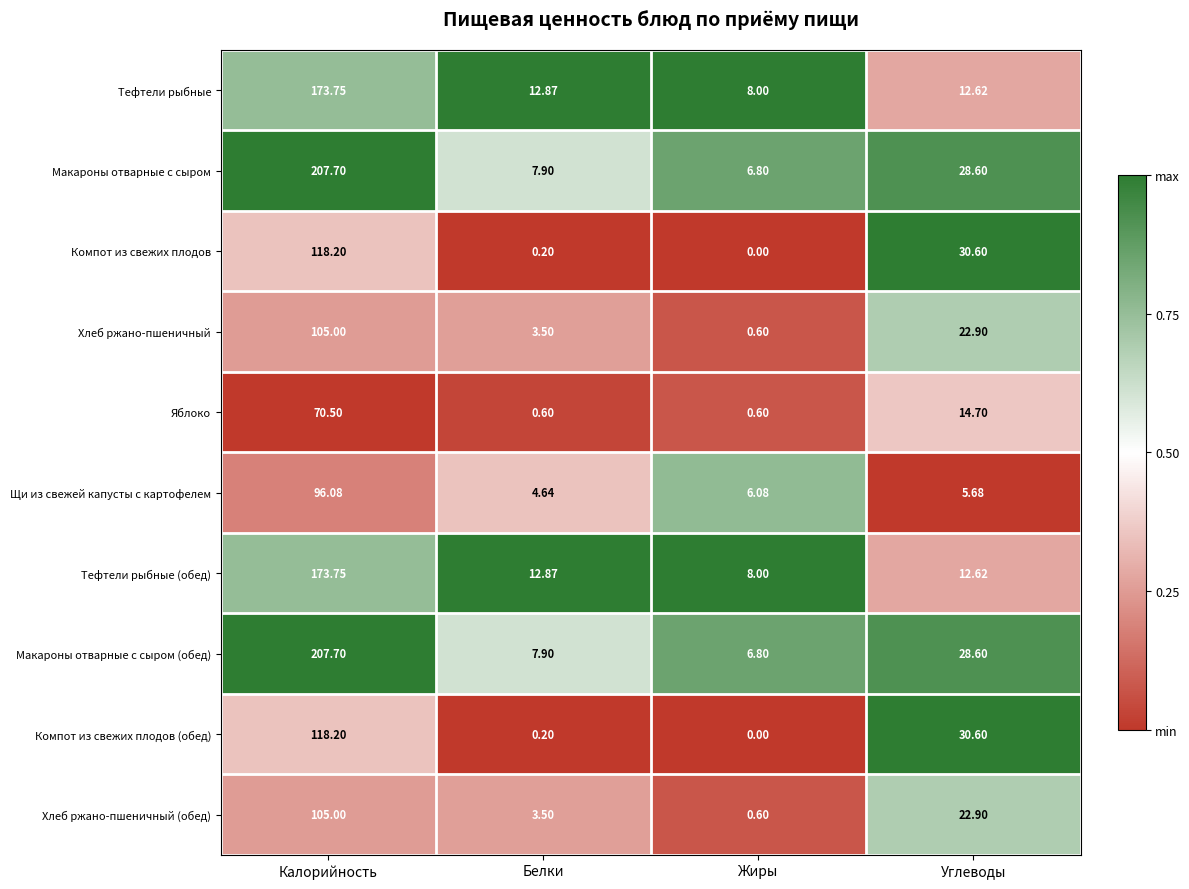

Rank the categories by Компот из свежих плодов (обед) value from highest to lowest.

Калорийность, Углеводы, Белки, Жиры